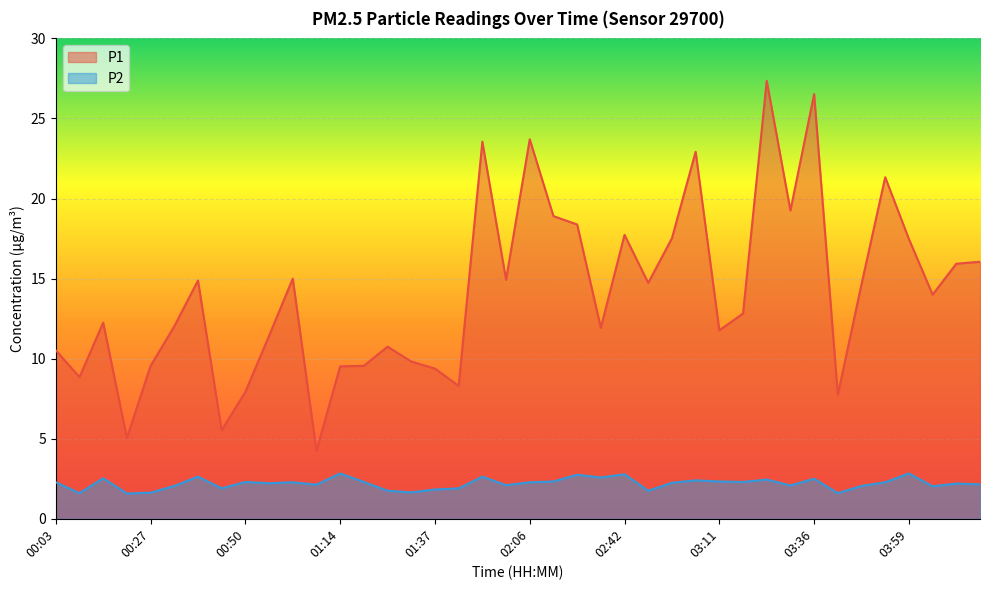

At which category is the sum across all series the highest?

03:24